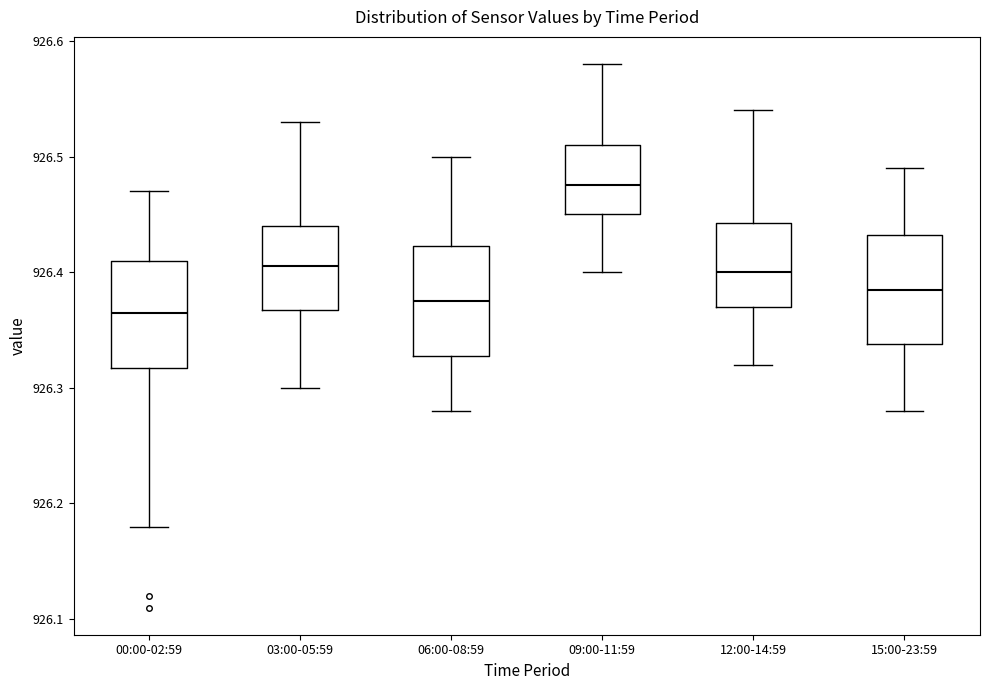

Reading left to right, transcribe this box plot: for each box, give where its median line is, the range the box spans, and where its two whiskers end, as read against the y-axis. The values are not printed on the chart, so give them approximately, as read against the axis.

00:00-02:59: median 926.37, box 926.32 to 926.41, whiskers 926.18 to 926.47
03:00-05:59: median 926.41, box 926.37 to 926.44, whiskers 926.30 to 926.53
06:00-08:59: median 926.38, box 926.33 to 926.42, whiskers 926.28 to 926.50
09:00-11:59: median 926.48, box 926.45 to 926.51, whiskers 926.40 to 926.58
12:00-14:59: median 926.40, box 926.37 to 926.44, whiskers 926.32 to 926.54
15:00-23:59: median 926.39, box 926.34 to 926.43, whiskers 926.28 to 926.49